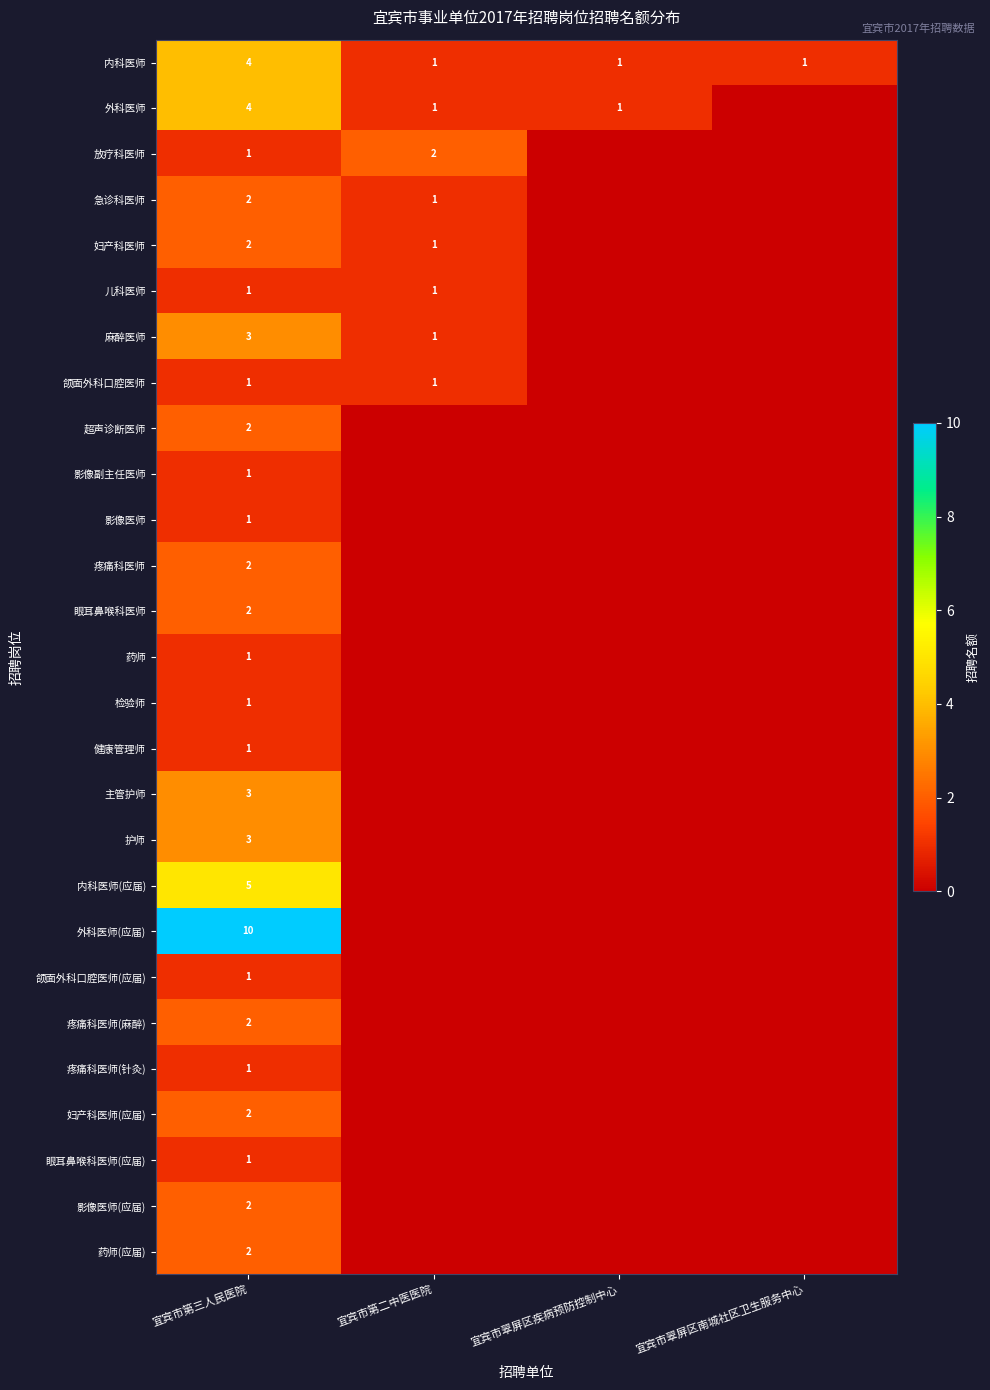

Count the number of categories in the chart.

4